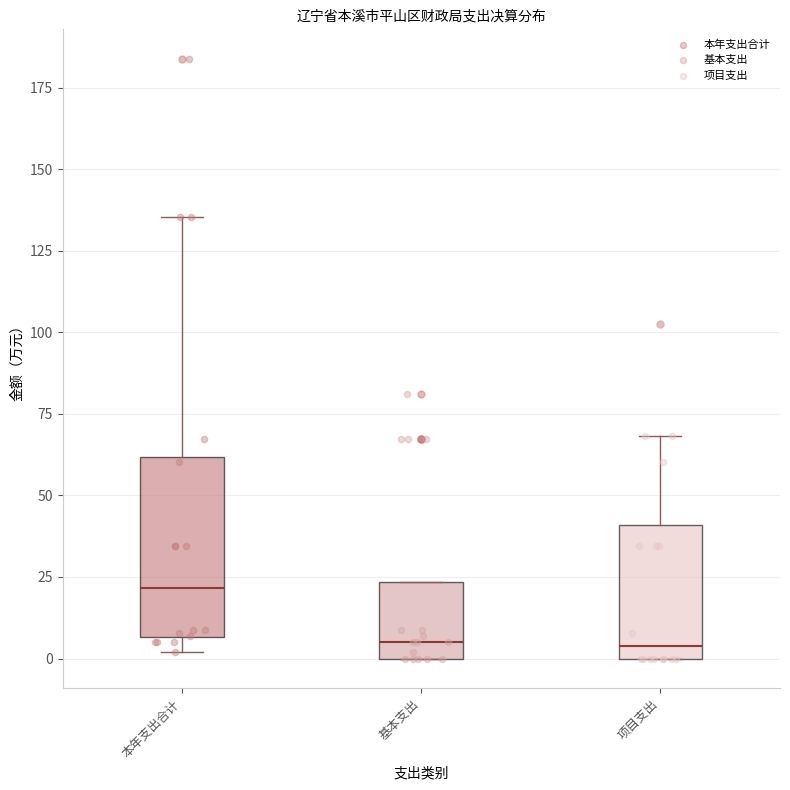

Reading left to right, read every box against the y-axis: the position of its median line, the range the box covers, and the ends of its whiskers. The values are not printed on the chart, so give them approximately, as read against the axis.

本年支出合计: median 20, box 5 to 60, whiskers 0 to 135
基本支出: median 5, box 0 to 25, whiskers 0 to 25
项目支出: median 5, box 0 to 40, whiskers 0 to 70